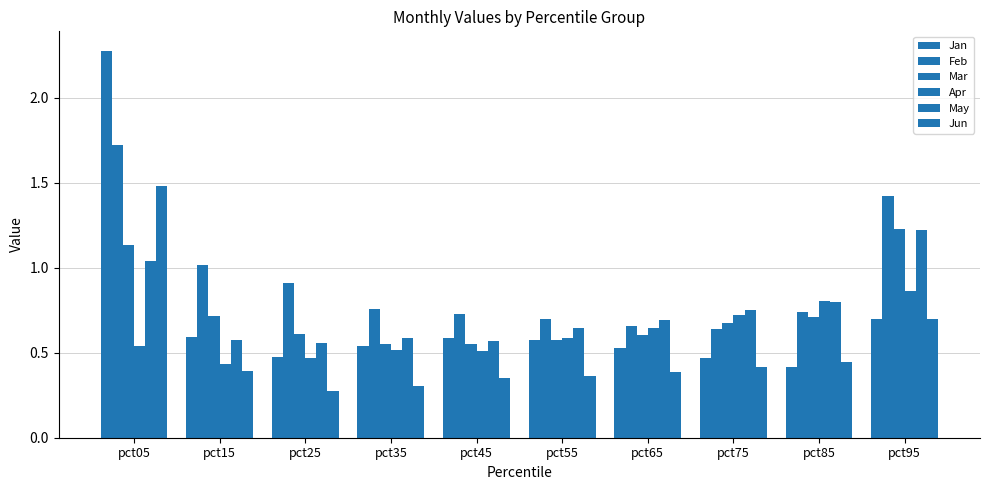

What is the highest value of the Jun series?

1.5